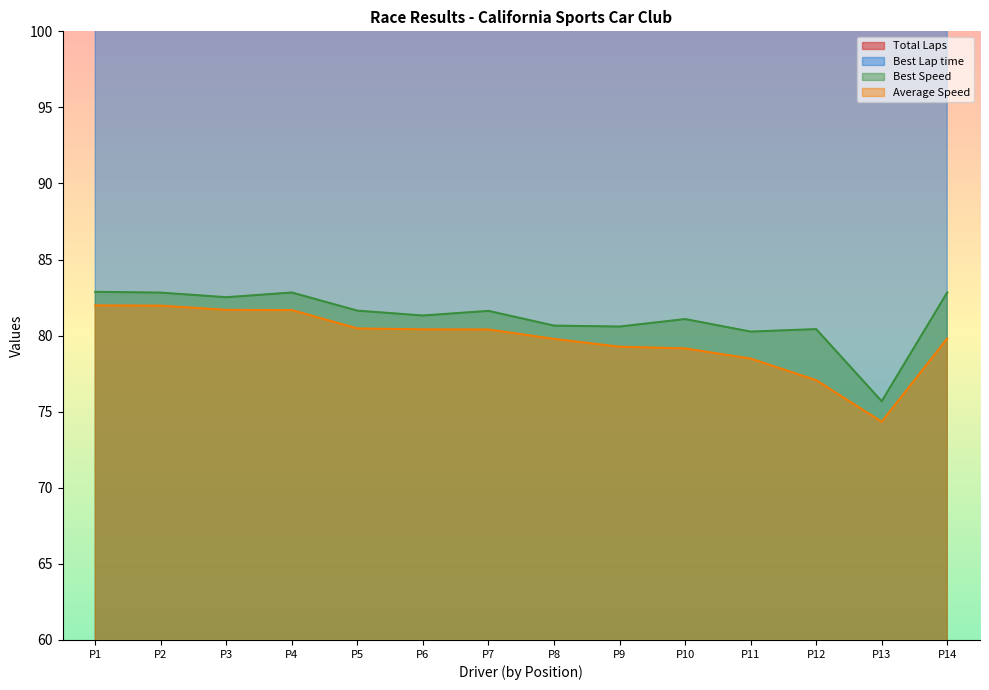

What are all the series names shown in the legend?

Total Laps, Best Lap time, Best Speed, Average Speed